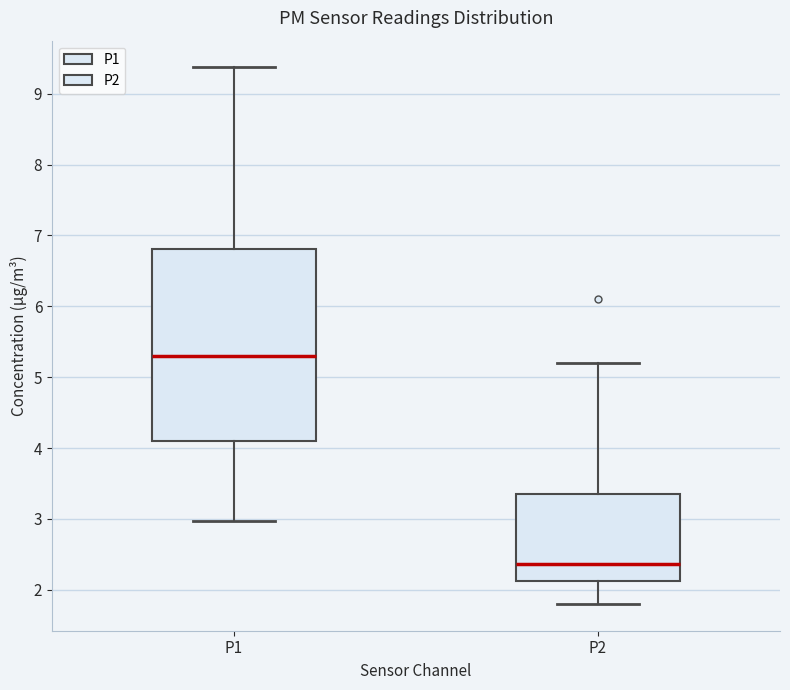

Comparing the boxes themselves (not the whiskers), which one is the tallest?

P1